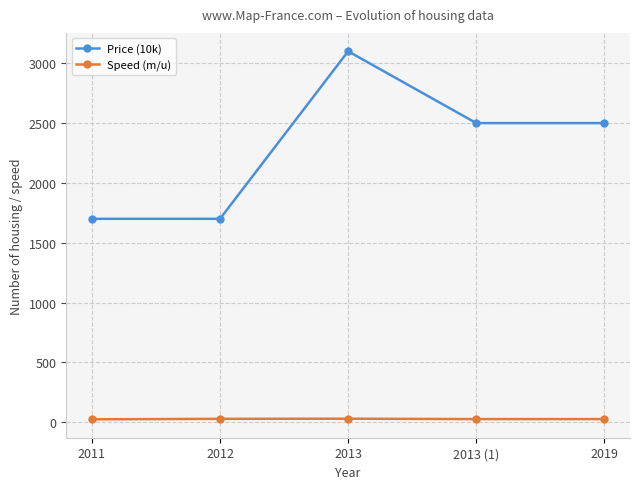

How many lines are shown in the chart?

2